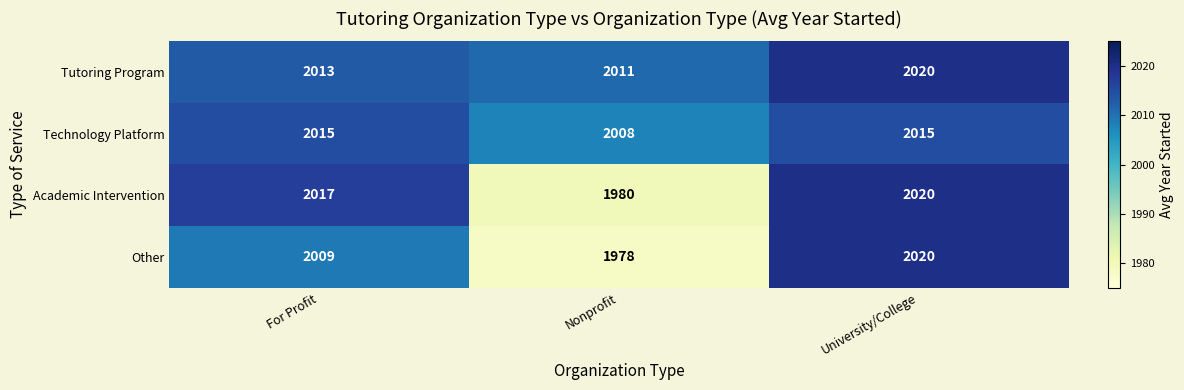

True or false: Technology Platform has a value of 2015 at University/College.

True